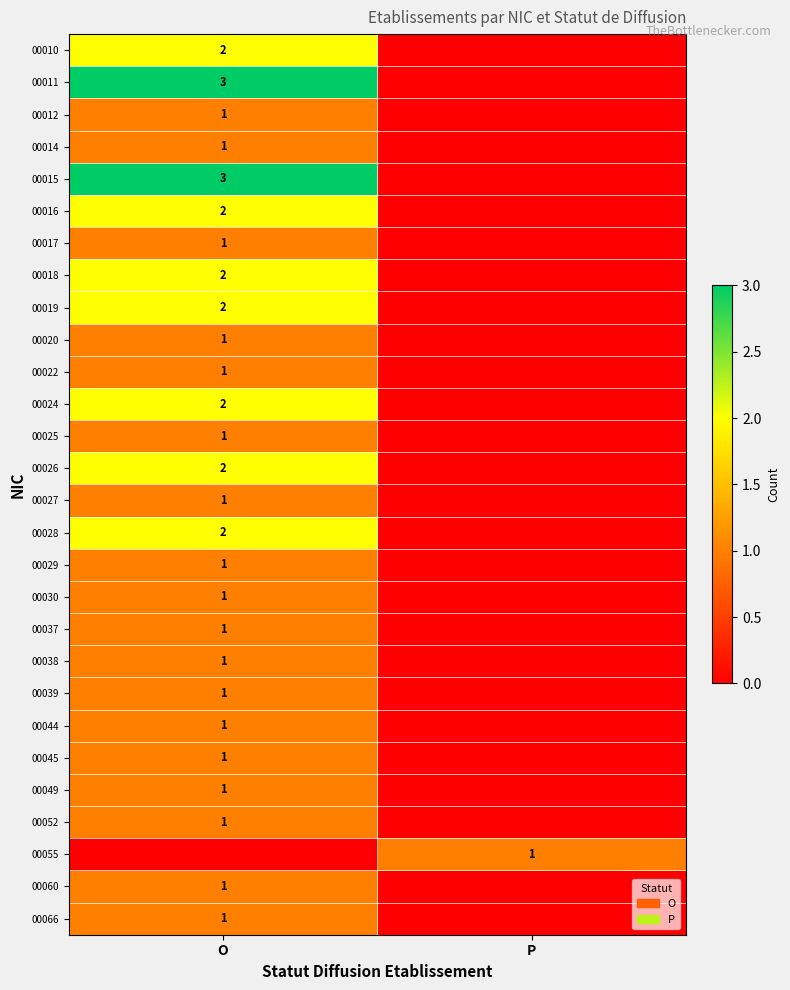

True or false: 00020 has a value of 1 at O.

True